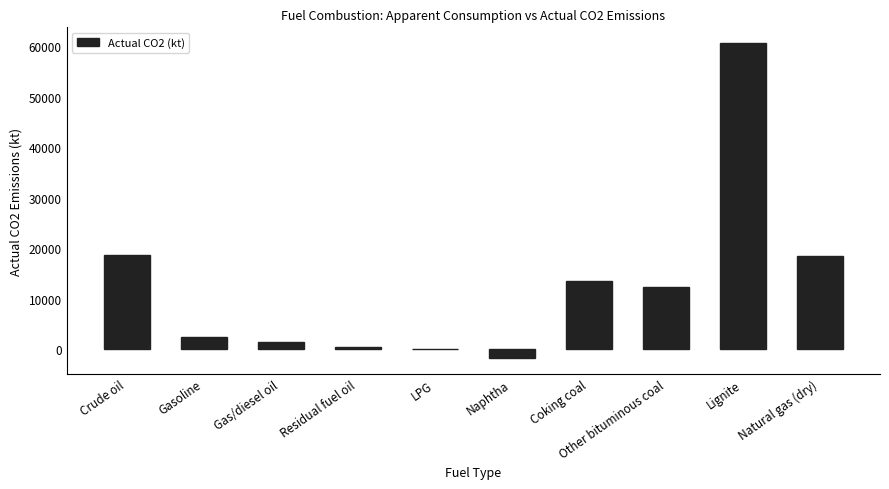

What is the average value?

12624.7